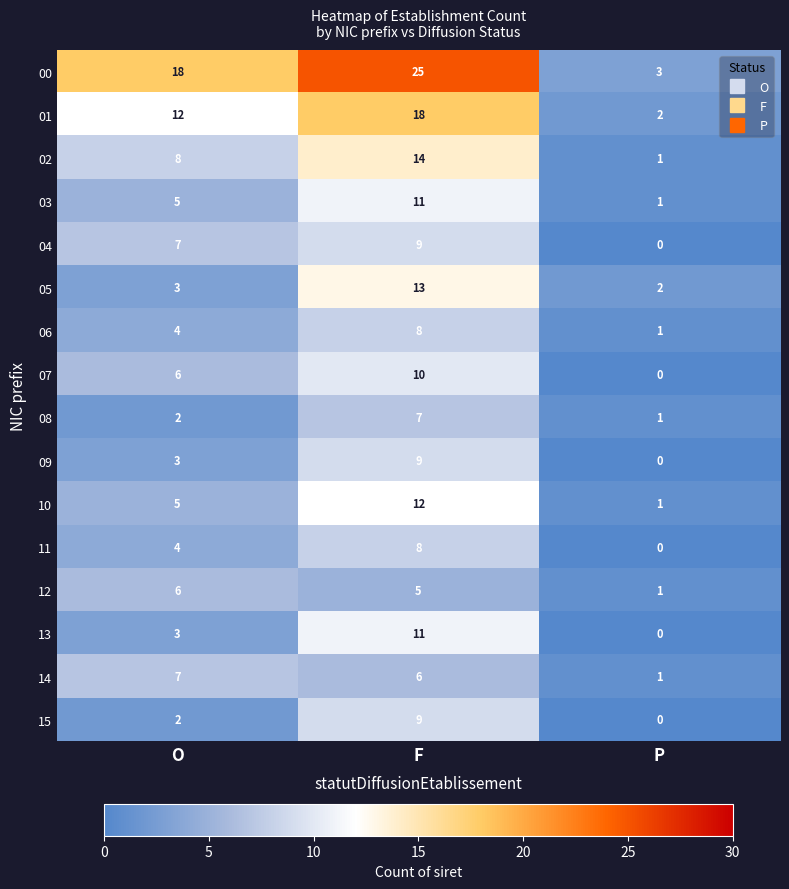

Which series changed the most between O and P?

00